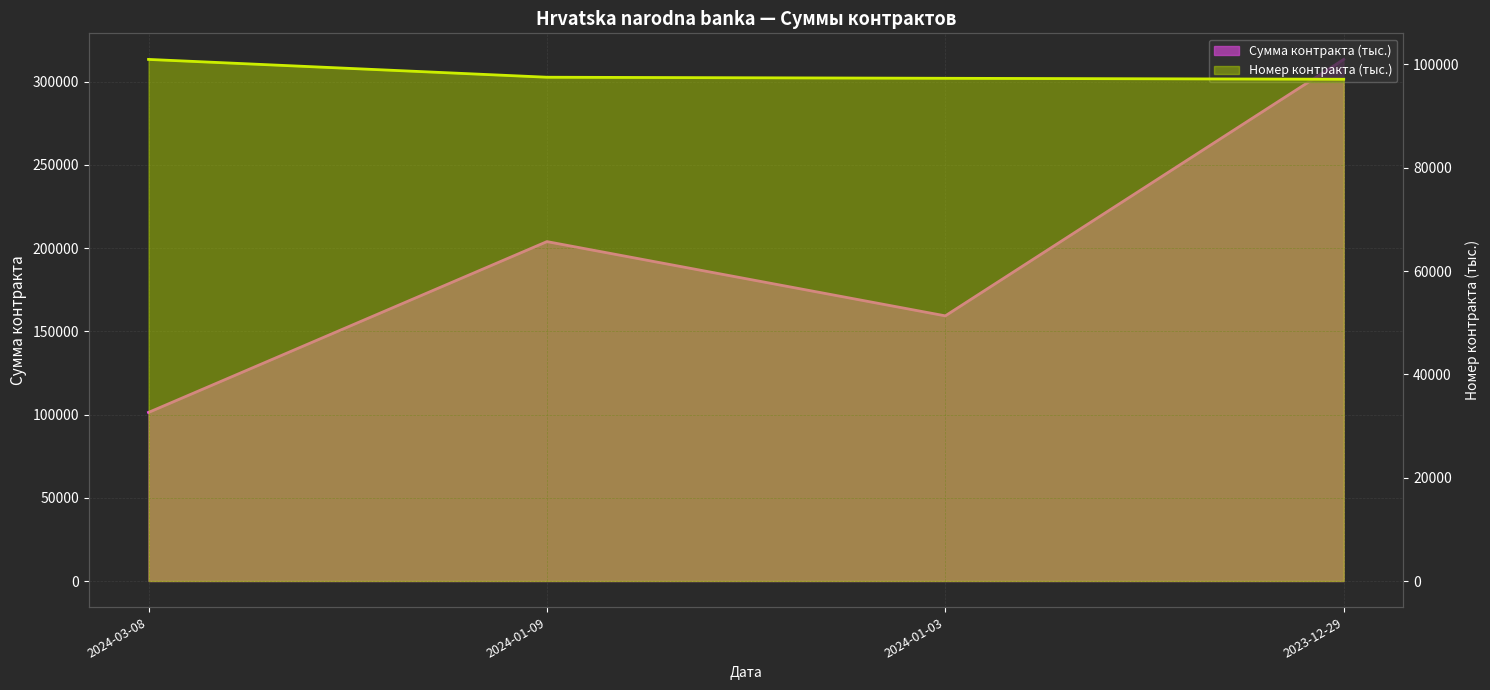

Which series has the largest total across all categories?

Сумма контракта (тыс.)